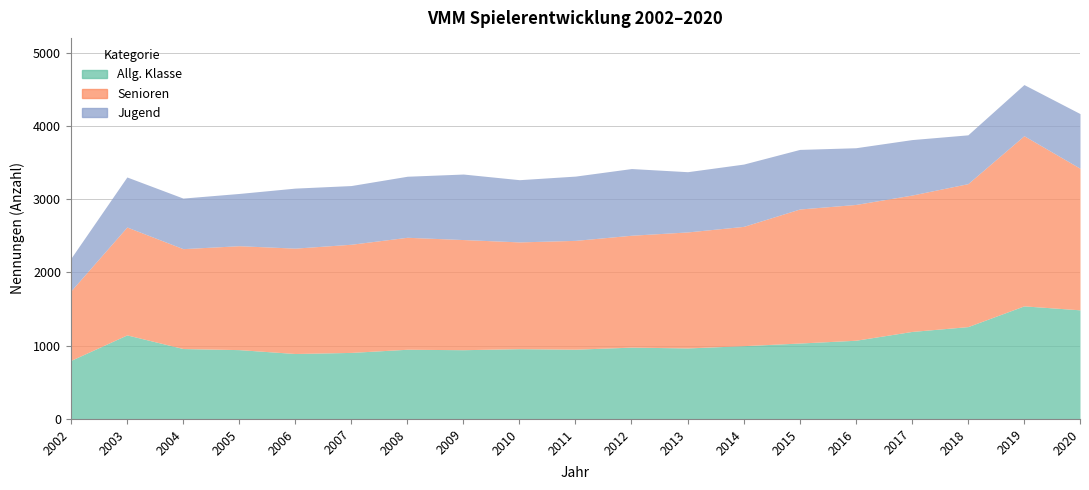

At which label is Senioren closest to 1635?

2014